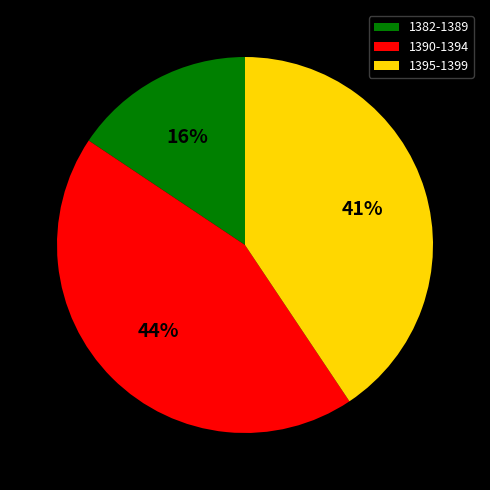

Is there any slice that represents more than half of the pie?

No